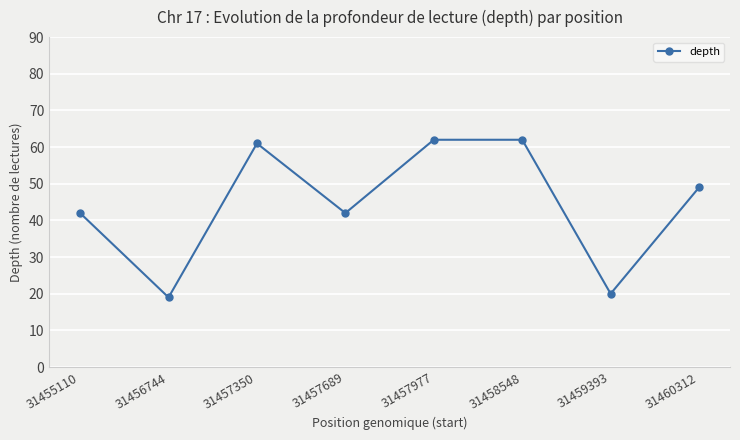

What is the value of the 2nd point from the left?

19